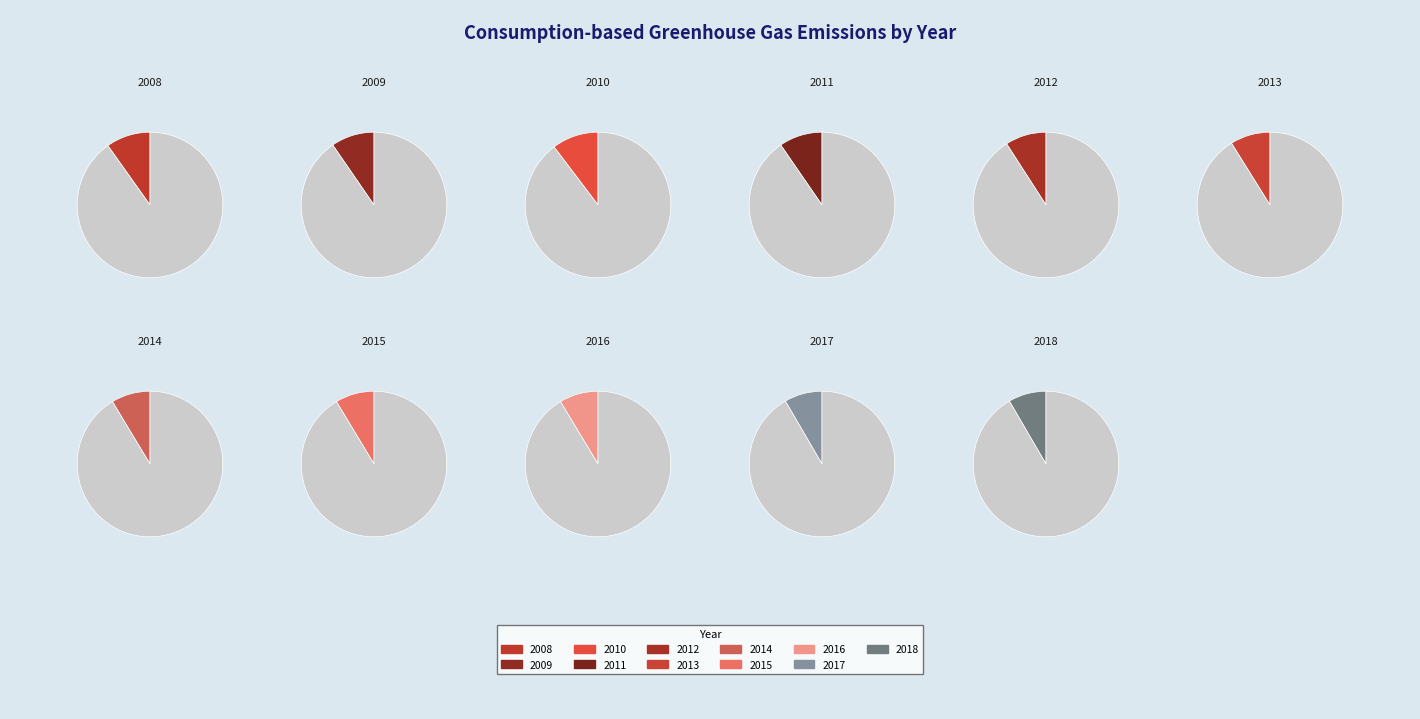

Does 2016 account for over 50% of the chart?

No